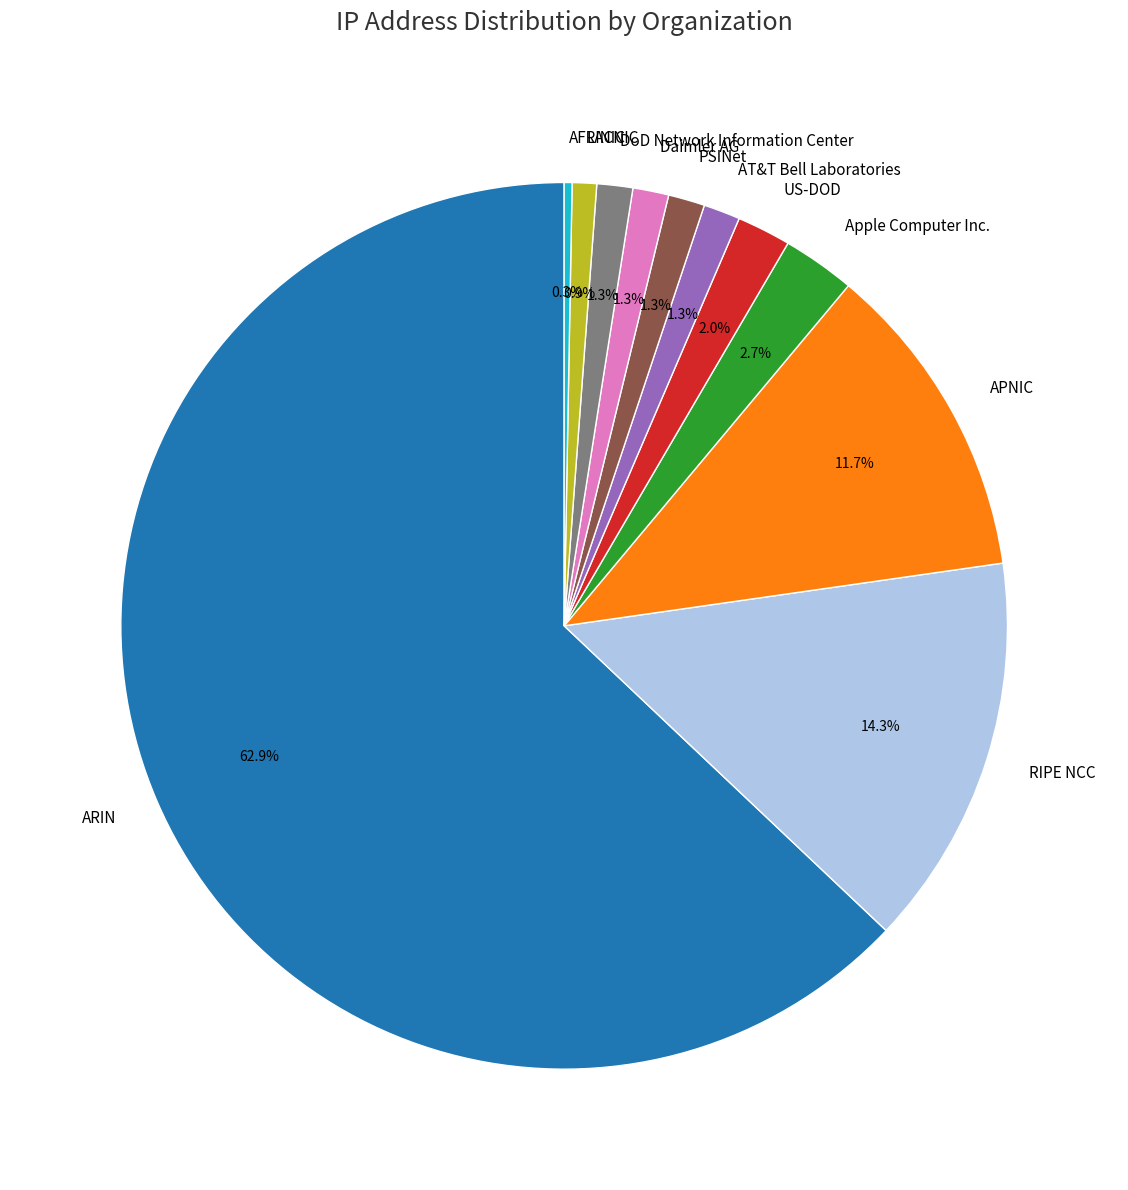

What is the largest slice in the pie chart?

ARIN